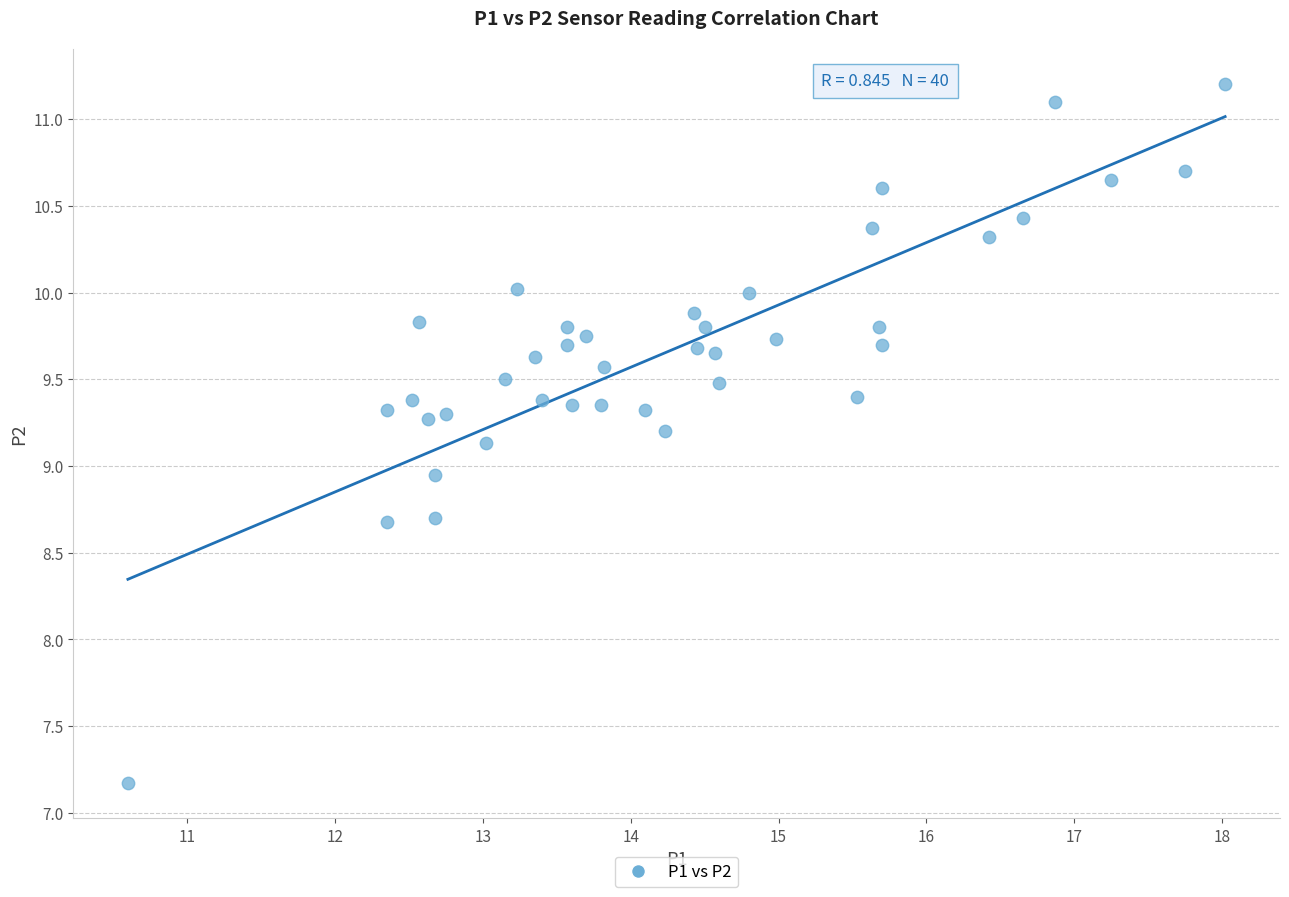

What is the range of Y values (max minus min)?

4.0